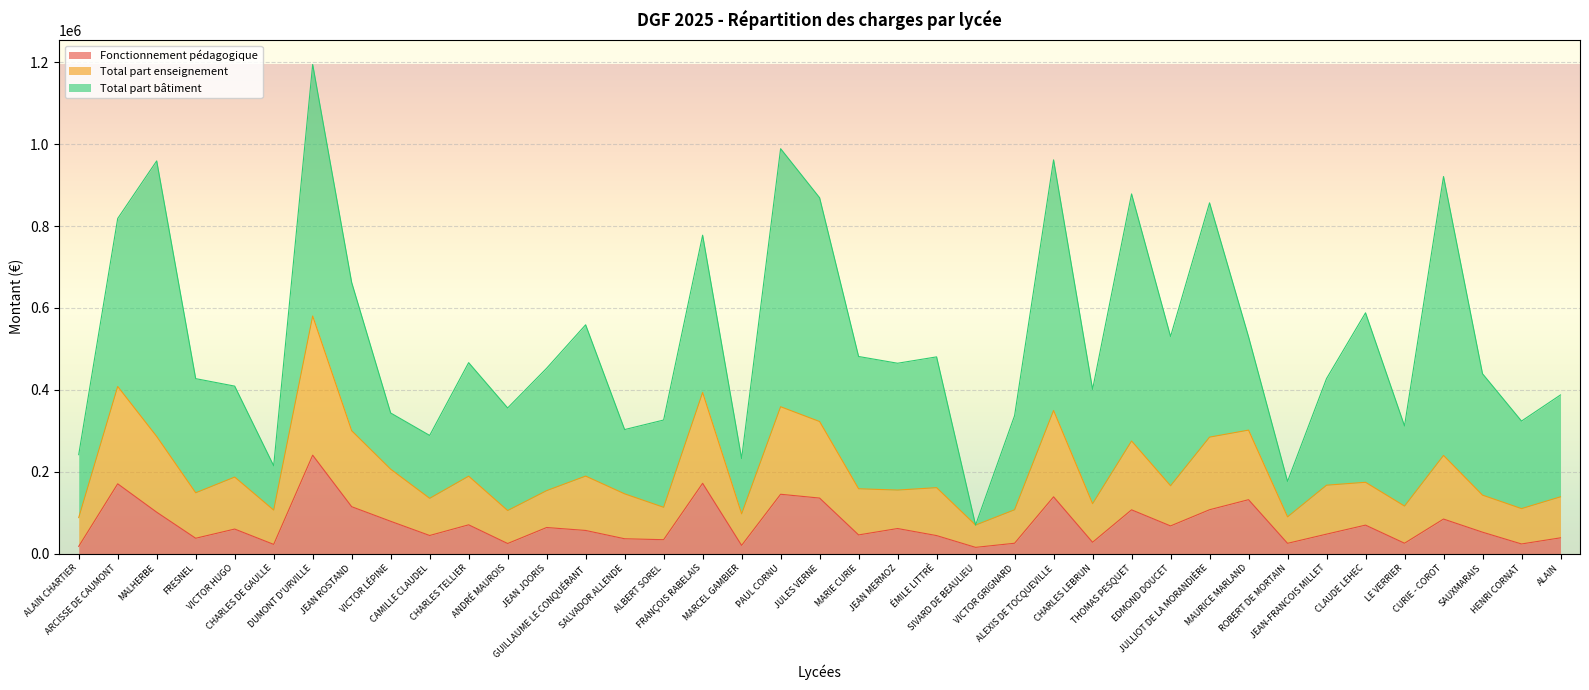

Which category has the lowest value across all series?

SIVARD DE BEAULIEU